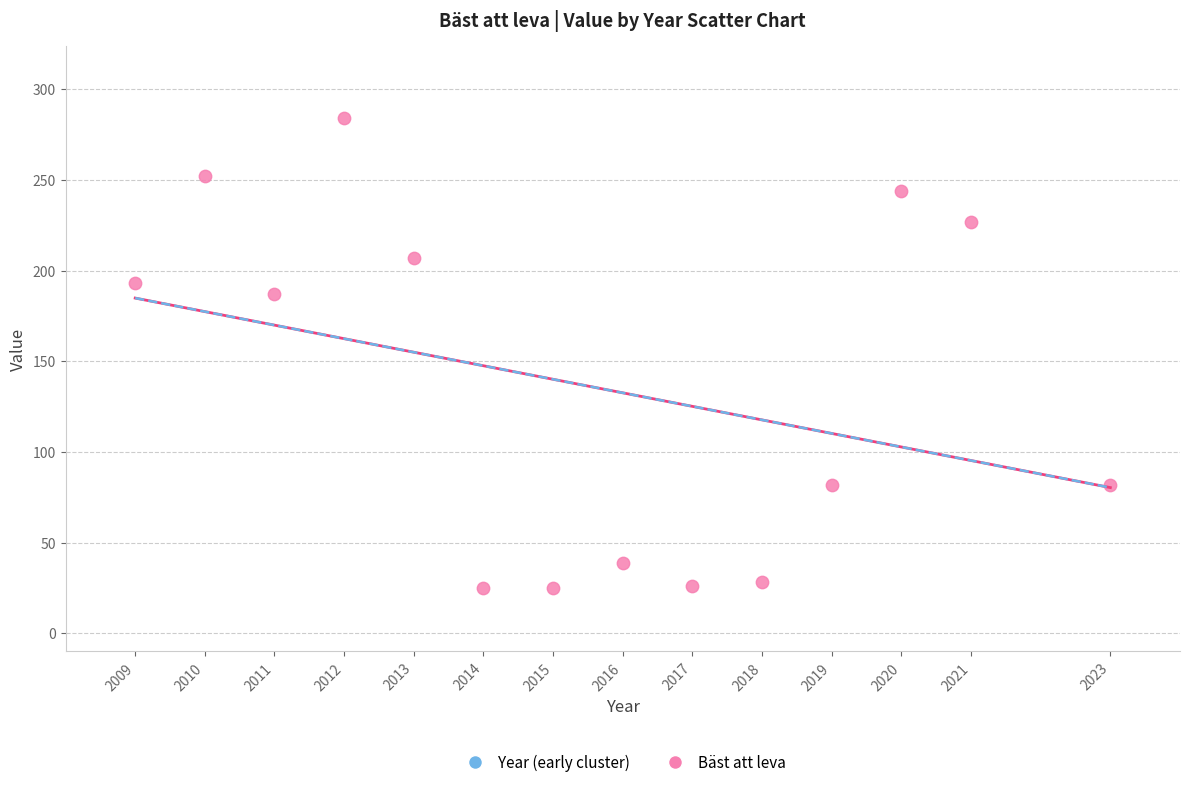

What Y value in the scatter plot is closest to 154?

187